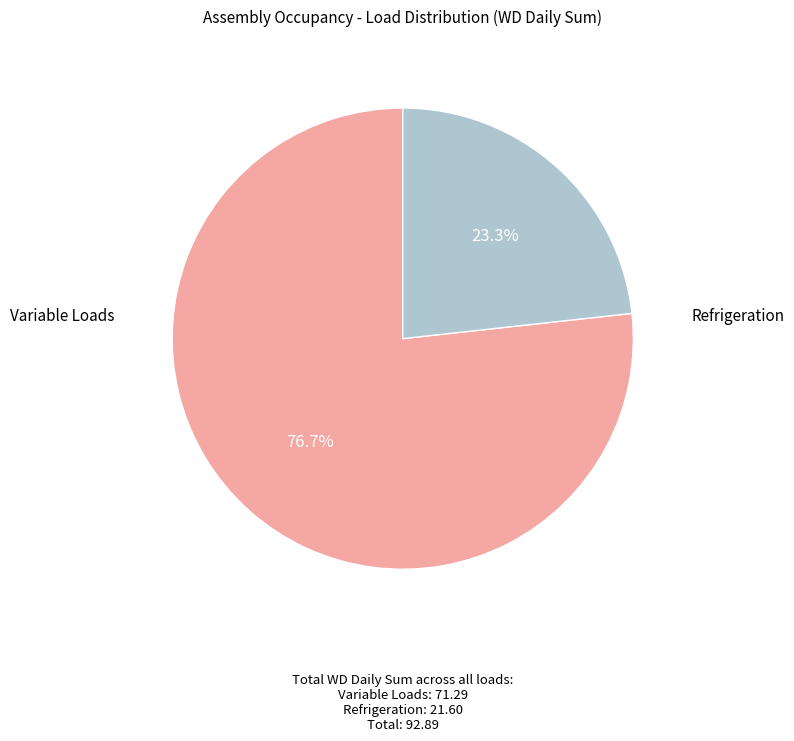

Is there a majority slice in this chart?

Yes